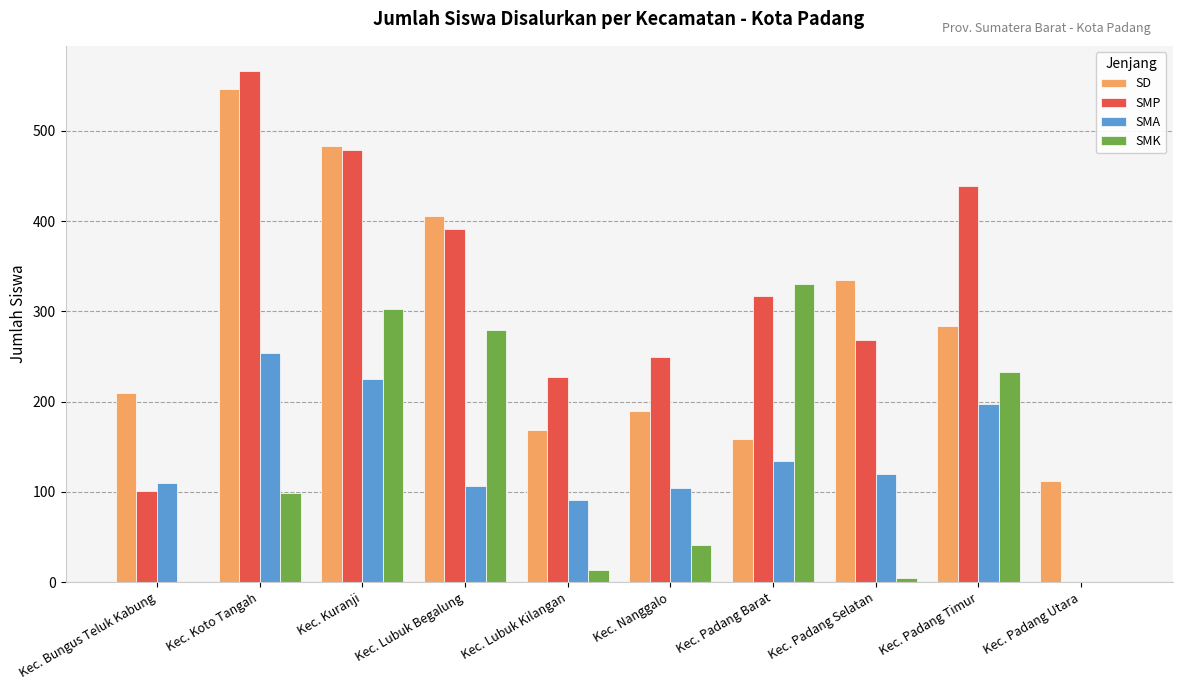

Reading left to right, what are all the values shown in this chart?

SD: Kec. Bungus Teluk Kabung=209	Kec. Koto Tangah=547	Kec. Kuranji=483	Kec. Lubuk Begalung=406	Kec. Lubuk Kilangan=169	Kec. Nanggalo=190	Kec. Padang Barat=159	Kec. Padang Selatan=335	Kec. Padang Timur=284	Kec. Padang Utara=112
SMP: Kec. Bungus Teluk Kabung=101	Kec. Koto Tangah=566	Kec. Kuranji=479	Kec. Lubuk Begalung=391	Kec. Lubuk Kilangan=227	Kec. Nanggalo=250	Kec. Padang Barat=317	Kec. Padang Selatan=268	Kec. Padang Timur=439	Kec. Padang Utara=0
SMA: Kec. Bungus Teluk Kabung=110	Kec. Koto Tangah=254	Kec. Kuranji=225	Kec. Lubuk Begalung=107	Kec. Lubuk Kilangan=91	Kec. Nanggalo=104	Kec. Padang Barat=134	Kec. Padang Selatan=120	Kec. Padang Timur=197	Kec. Padang Utara=0
SMK: Kec. Bungus Teluk Kabung=0	Kec. Koto Tangah=99	Kec. Kuranji=303	Kec. Lubuk Begalung=279	Kec. Lubuk Kilangan=13	Kec. Nanggalo=41	Kec. Padang Barat=330	Kec. Padang Selatan=4	Kec. Padang Timur=233	Kec. Padang Utara=0